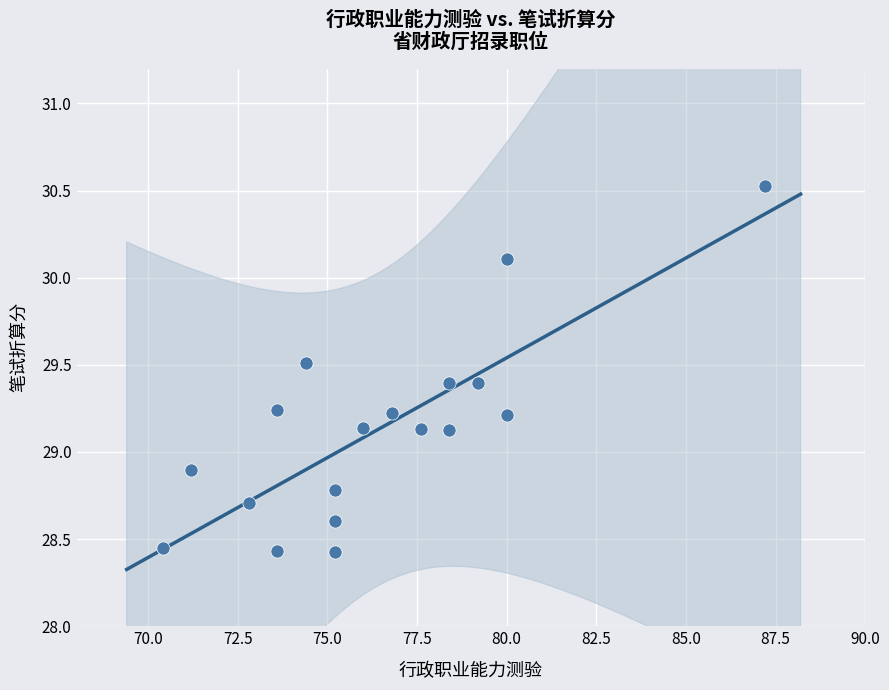

What is the range of X values (max minus min)?

16.8